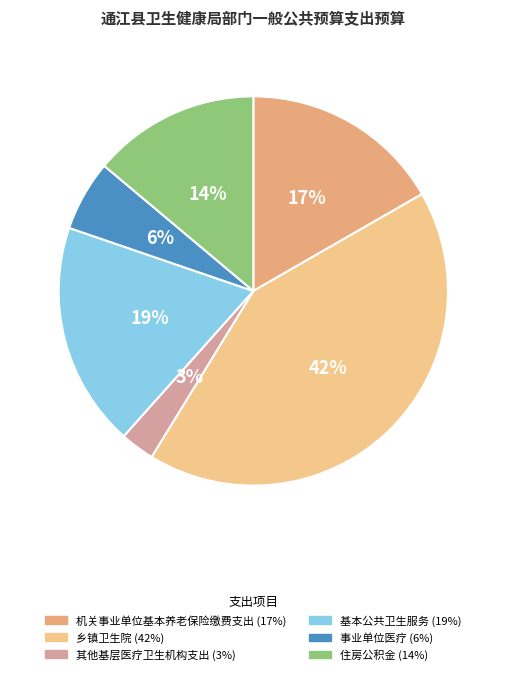

How many slices are in this pie chart?

6